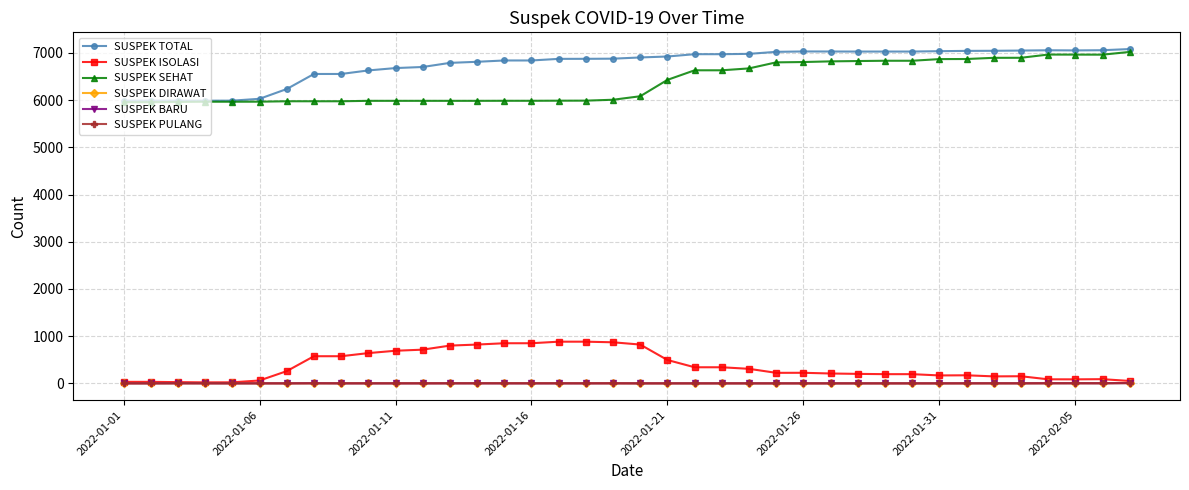

What is the sum of all SUSPEK BARU values?

25